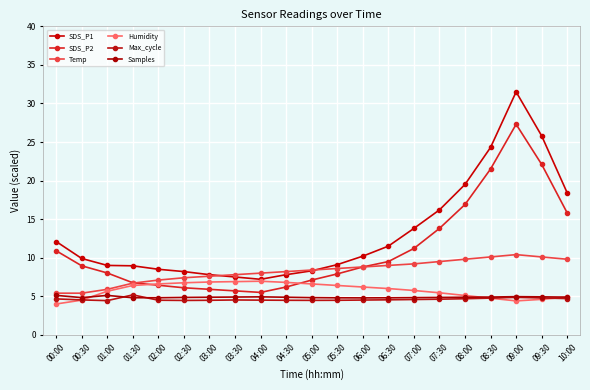

Is it true that Temp equals 15.2 at 06:00?

False